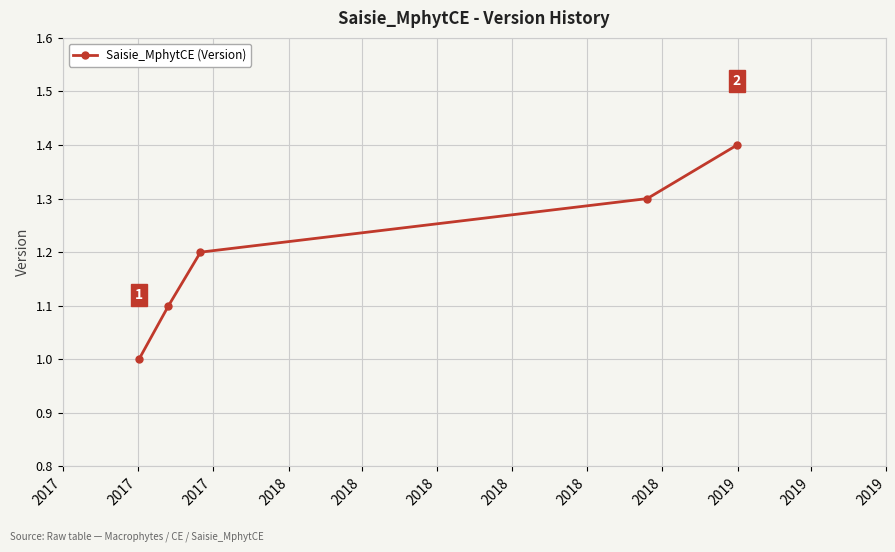

What is the value of the 3rd point from the left?

1.2